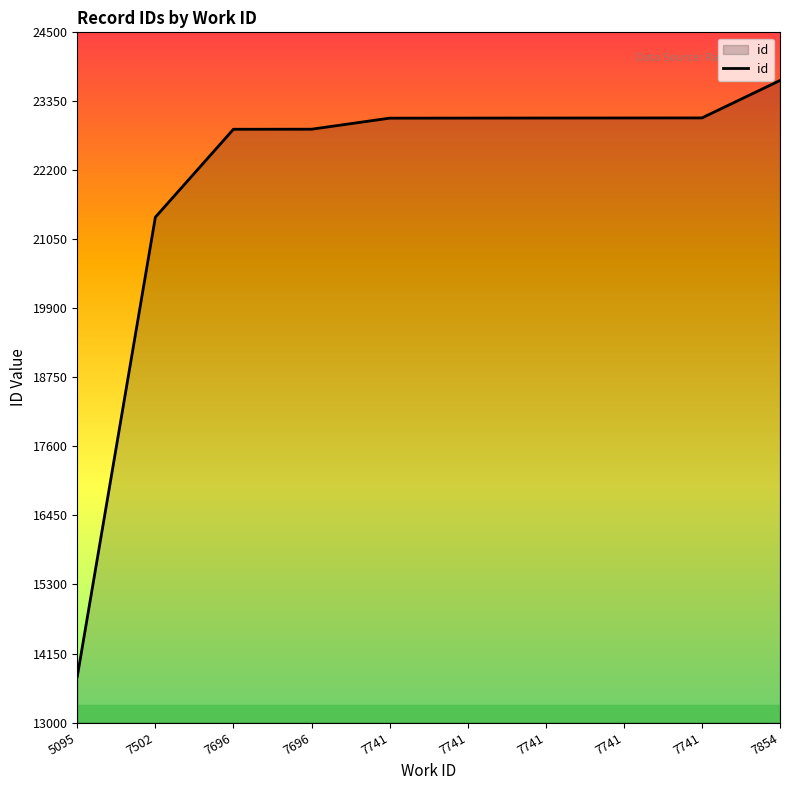

List the labels in order of value, smallest first.

5095, 7502, 7696, 7696, 7741, 7741, 7741, 7741, 7741, 7854